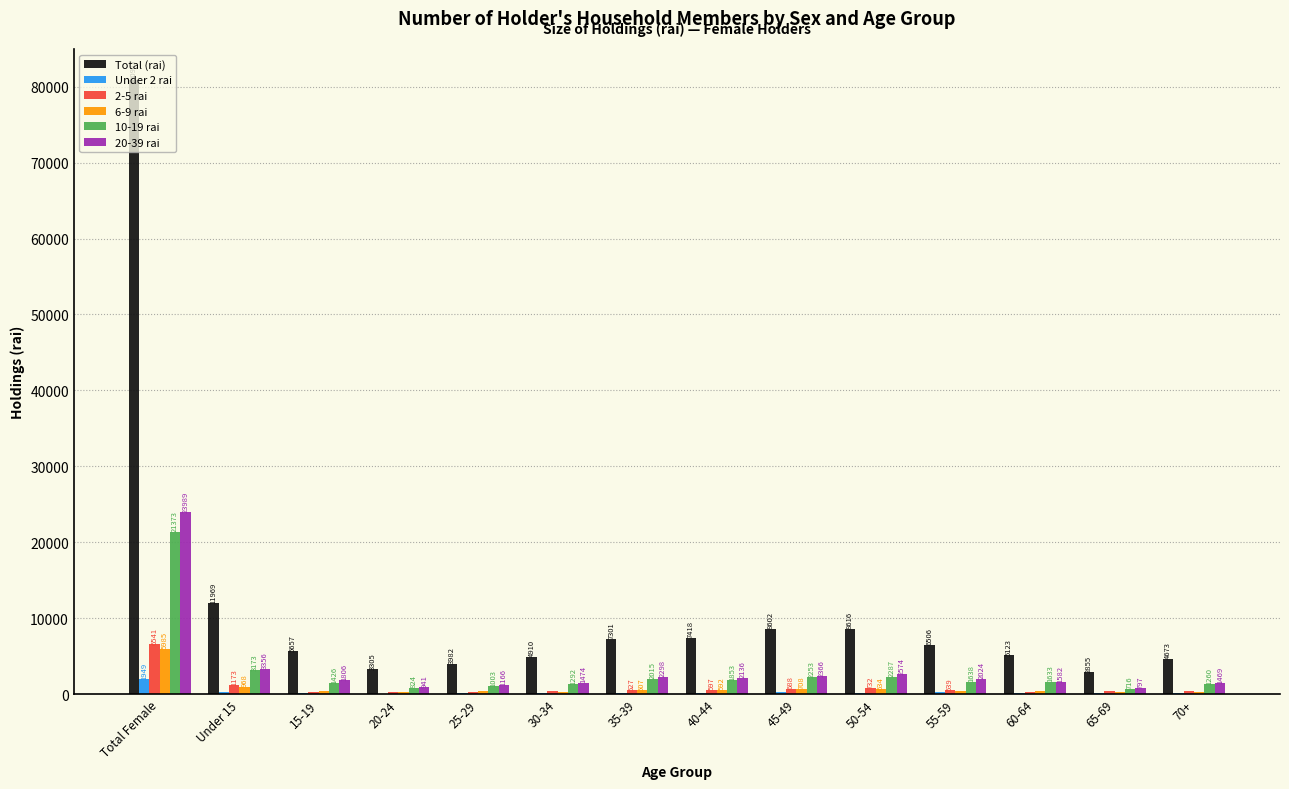

What is the greatest value displayed?

80917.0